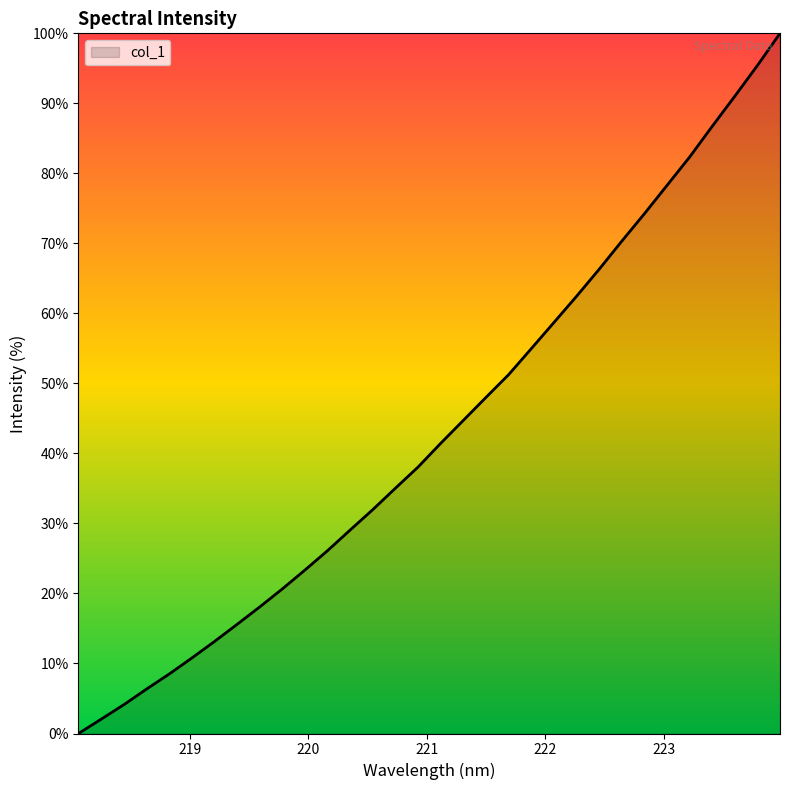

Reading left to right, what are all the values shown in this chart?

0.0	2.0	4.1	6.3	8.5	10.8	13.1	15.6	18.1	20.7	23.3	26.1	29.1	32.0	35.1	38.1	41.5	44.7	48.0	51.3	55.0	58.7	62.4	66.3	70.3	74.2	78.3	82.3	86.7	91.0	95.4	100.0